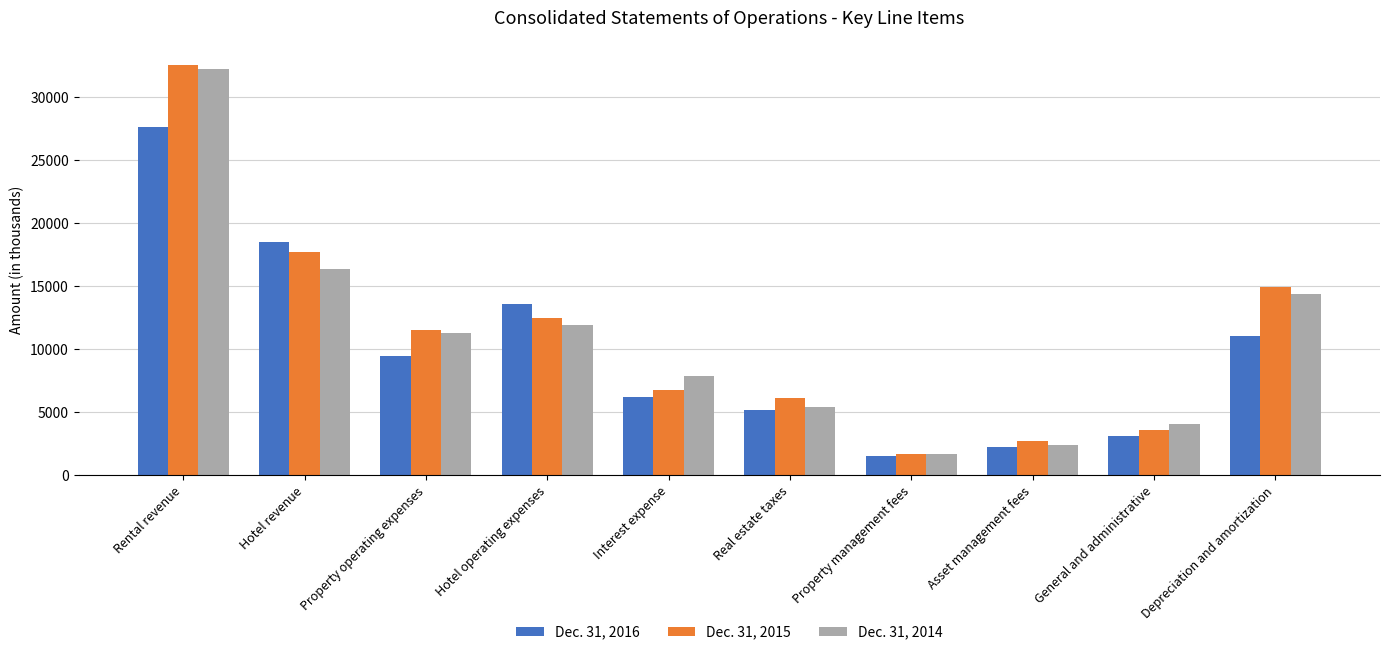

What is the label of the 3rd bar from the right?

Asset management fees